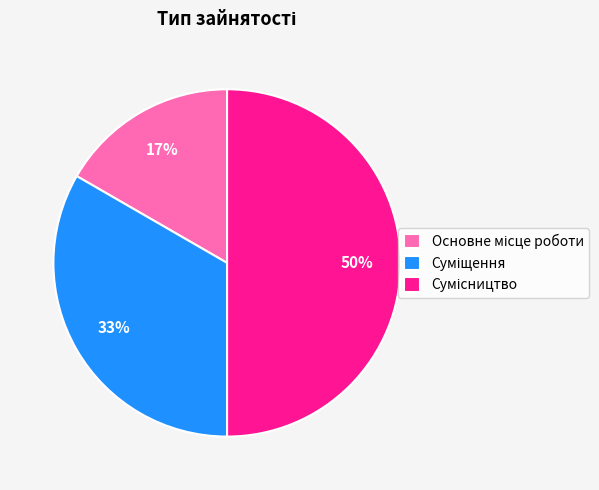

To the nearest percent, what is the average slice percentage?

33%